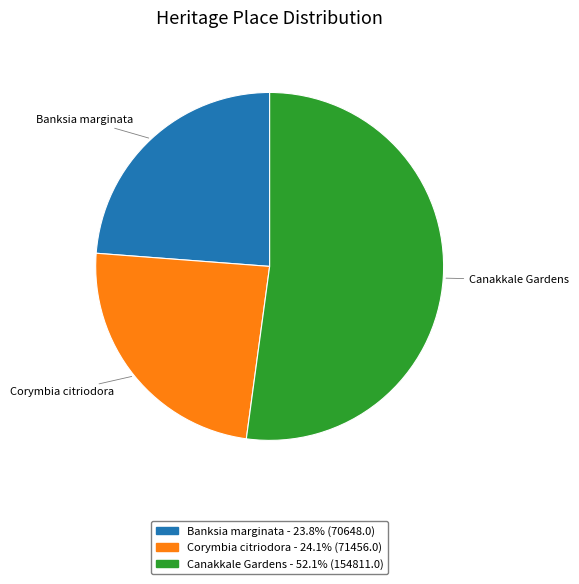

How many slices are in this pie chart?

3